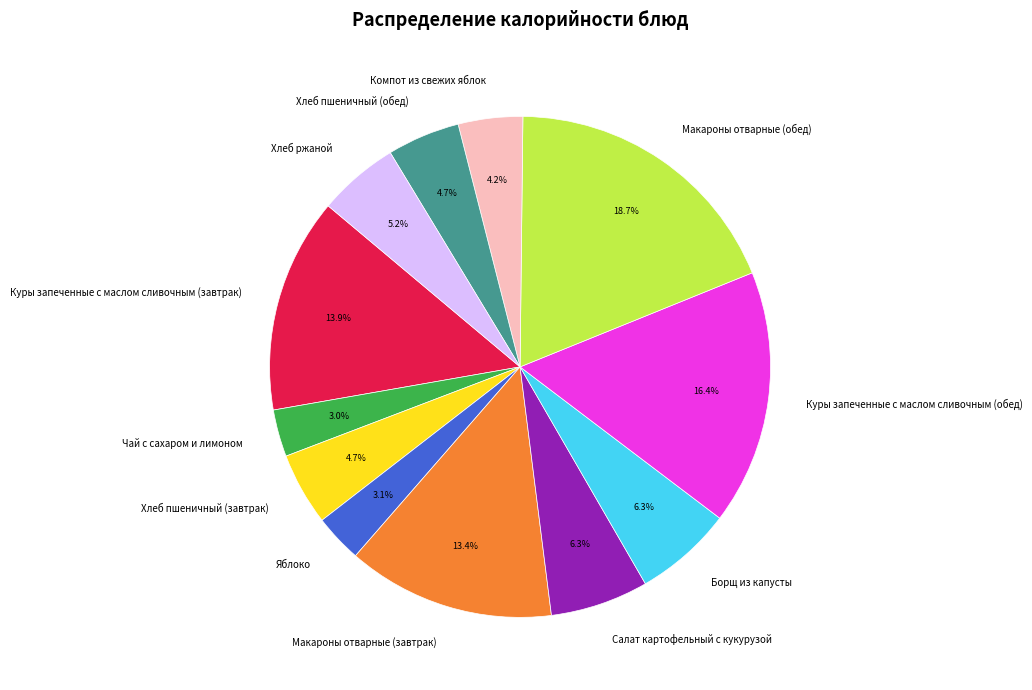

How many slices are in this pie chart?

12